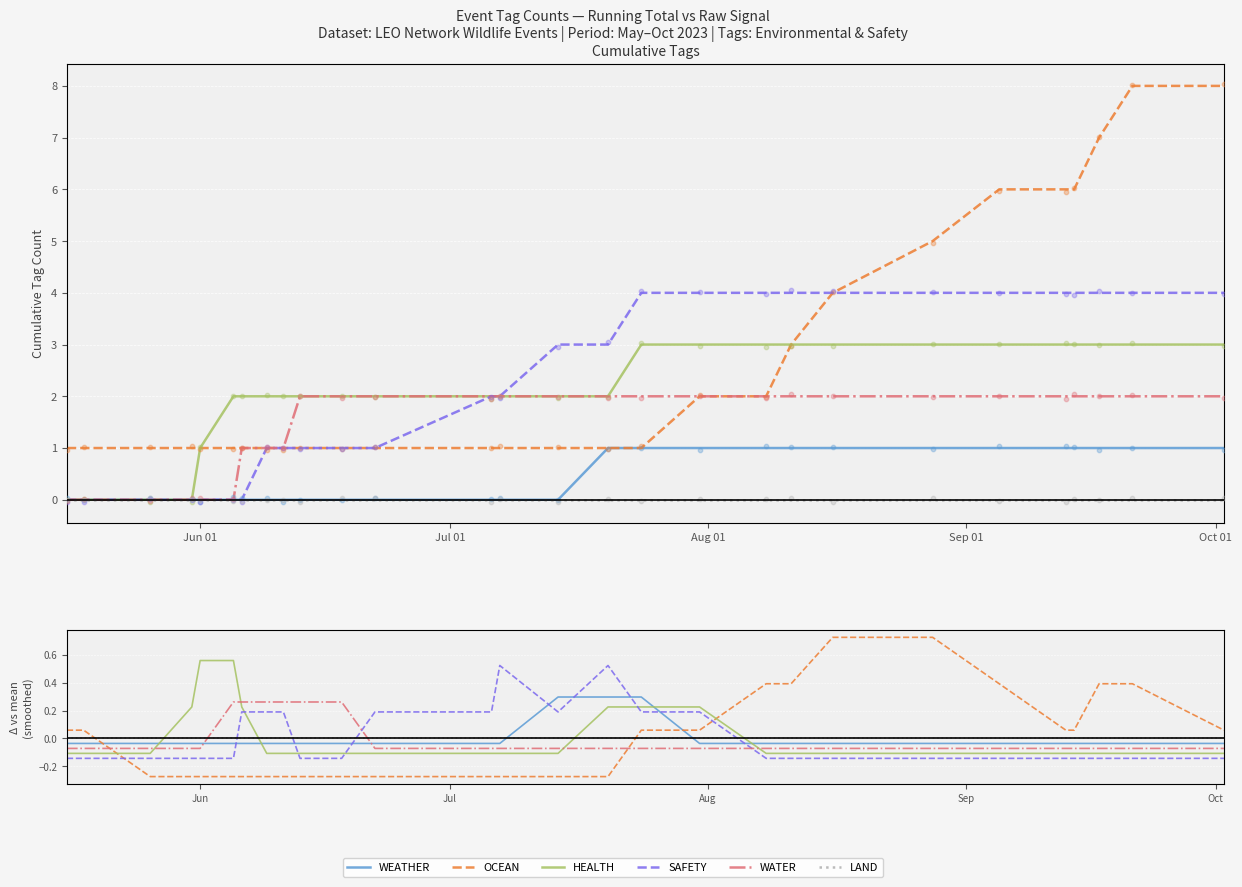

At how many categories does at least one series exceed 0?

27